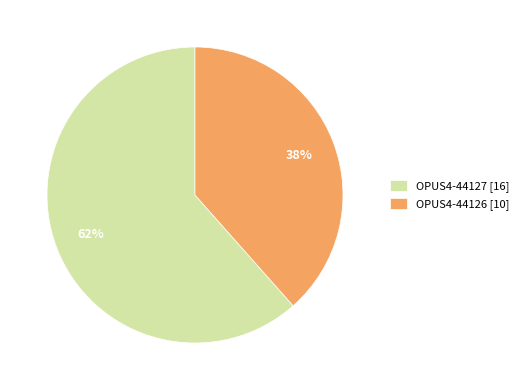

True or false: OPUS4-44126 accounts for 47% of the total.

False